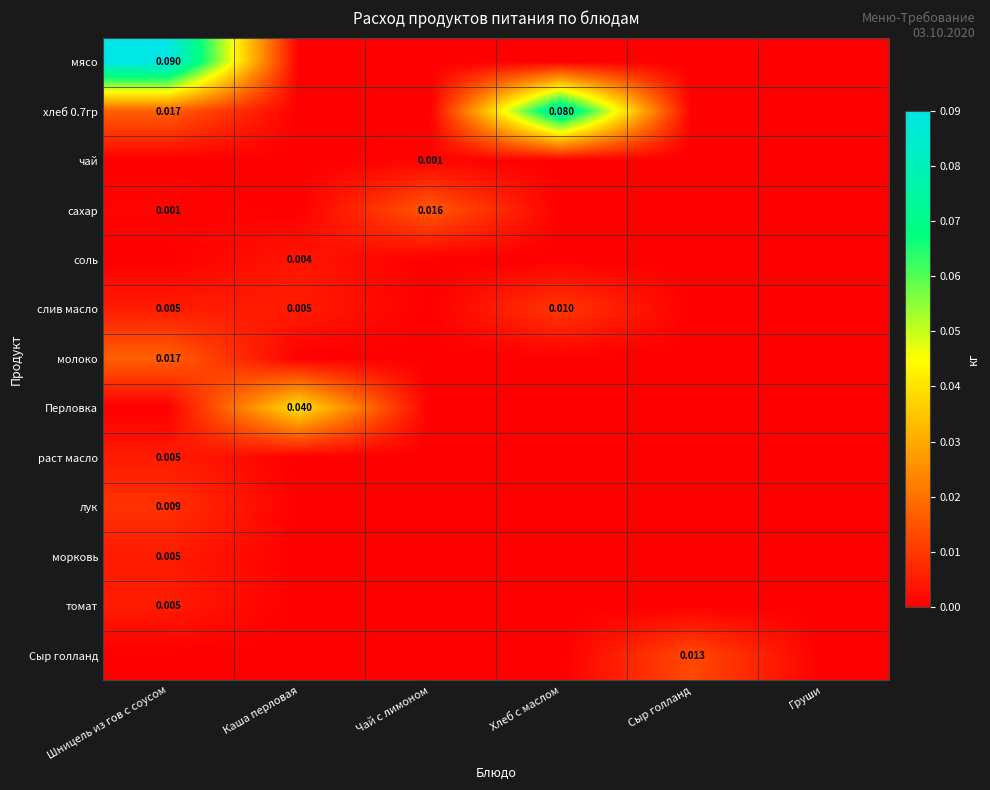

Between Сыр голланд and Груши, which series saw the biggest shift?

Сыр голланд